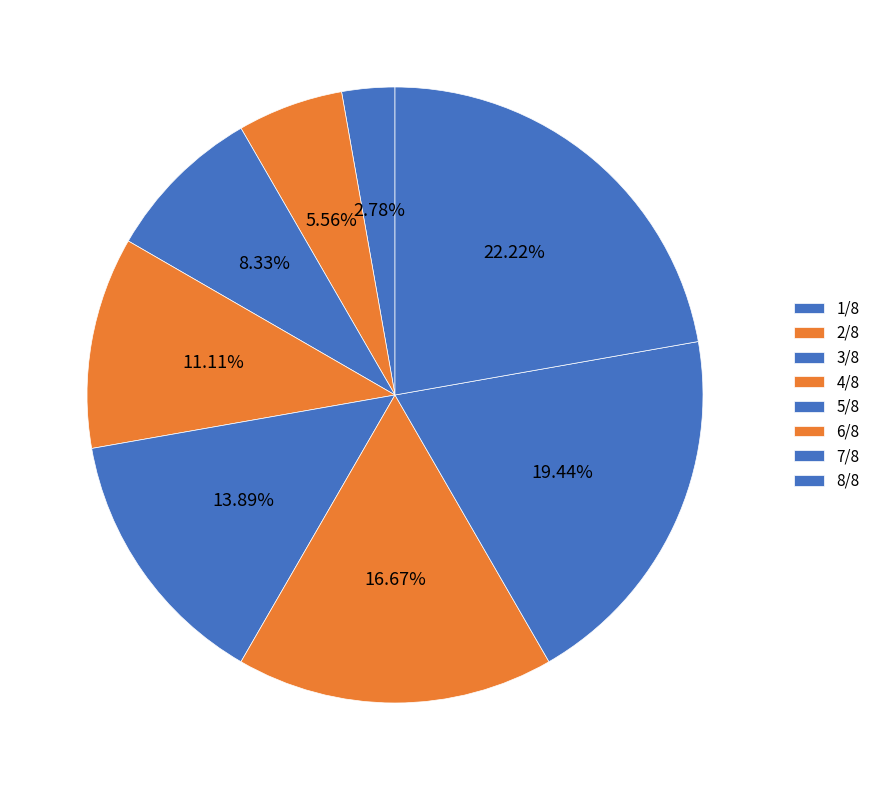

What is the largest slice in the pie chart?

8/8